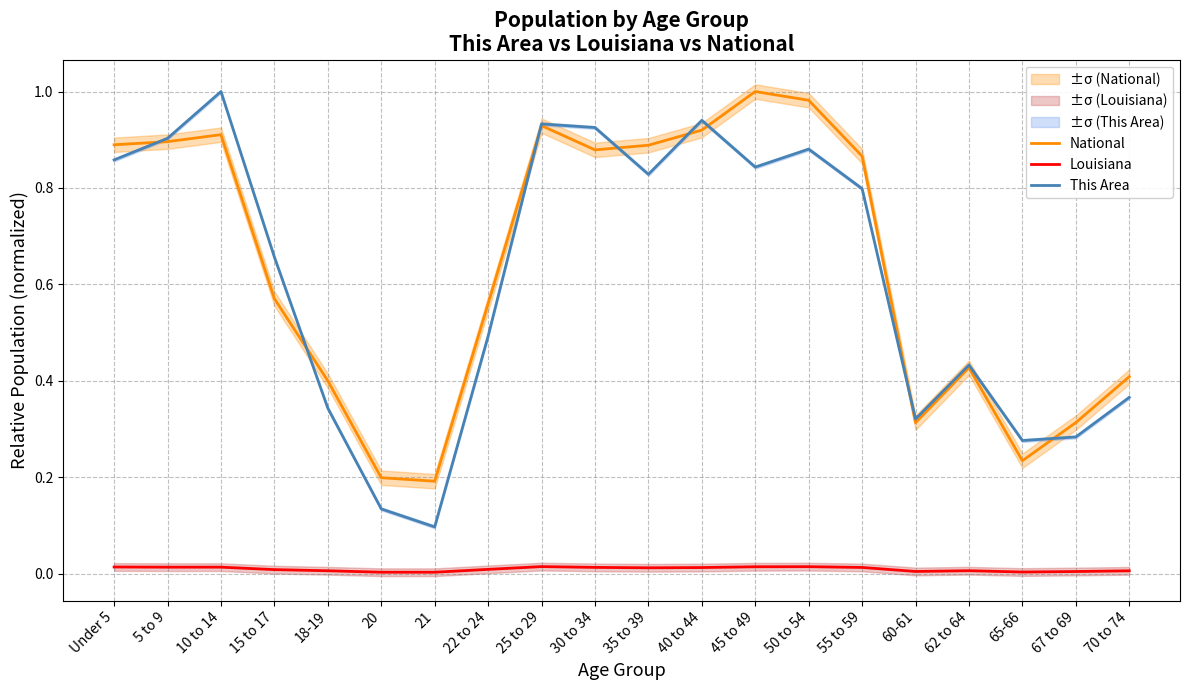

What are all the series names shown in the legend?

National, Louisiana, This Area